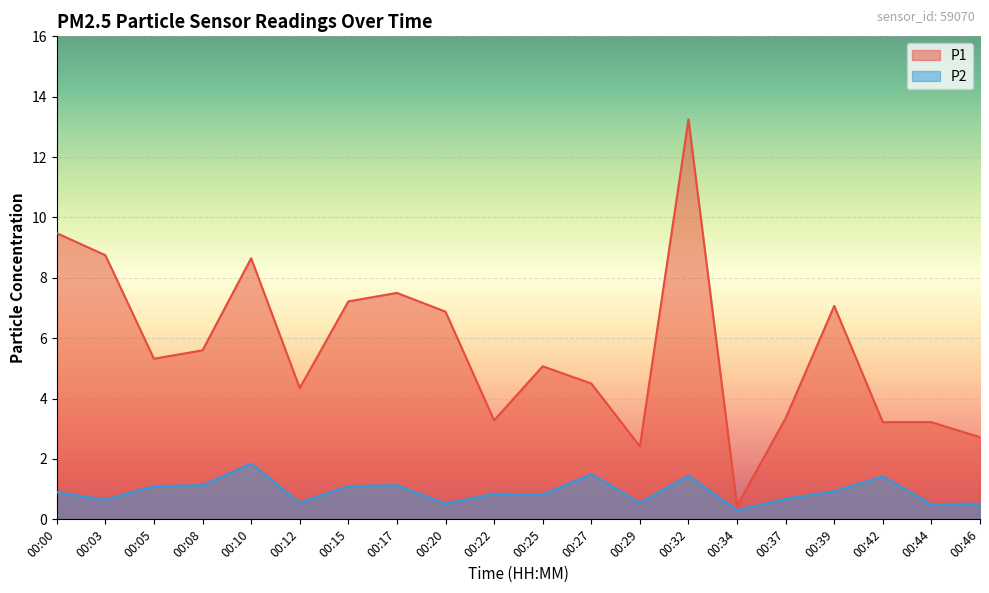

What is the highest value of the P1 series?

13.2